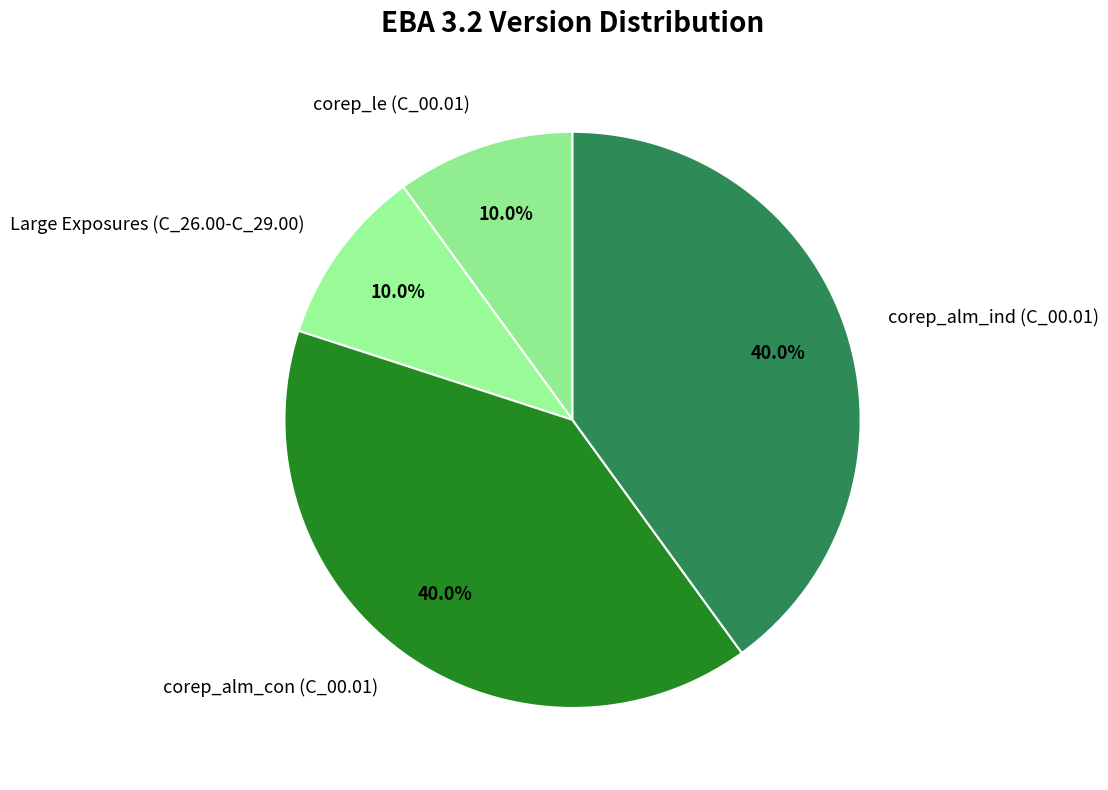

Between corep_alm_con (C_00.01) and Large Exposures (C_26.00-C_29.00), which is larger?

corep_alm_con (C_00.01)